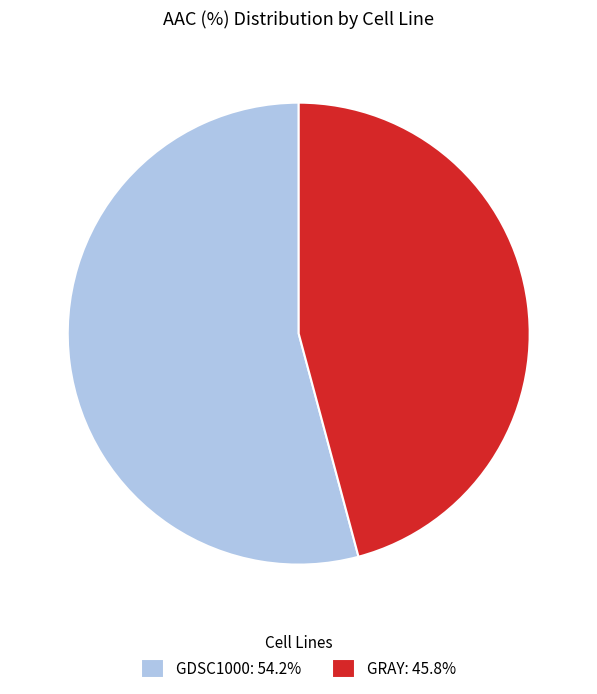

Rank the categories by value from highest to lowest.

GDSC1000, GRAY